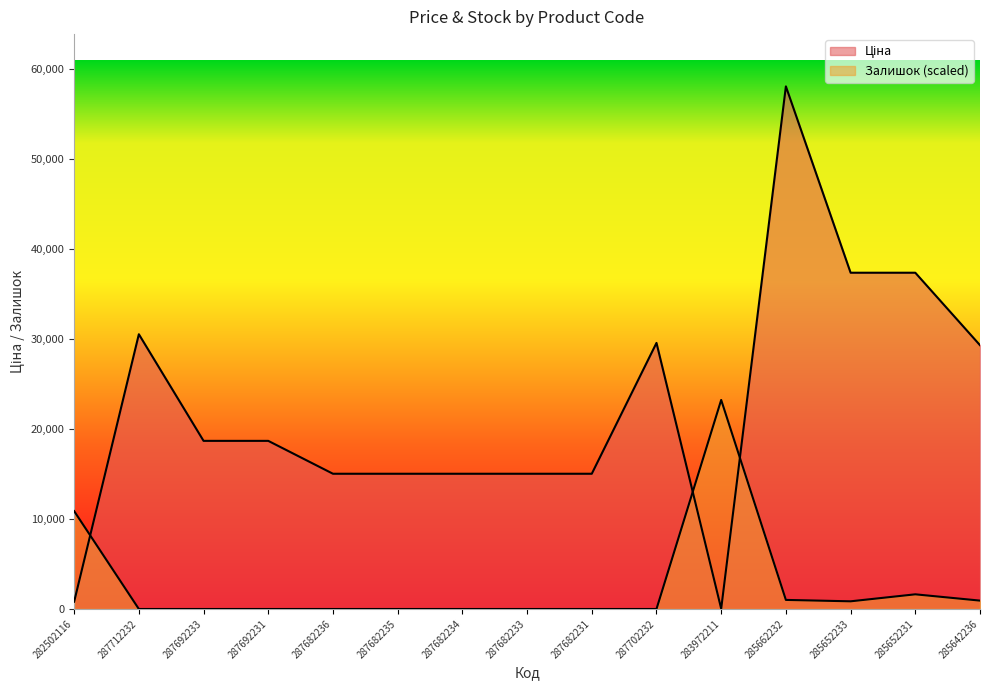

What is the average value of the Ціна series?

22357.6